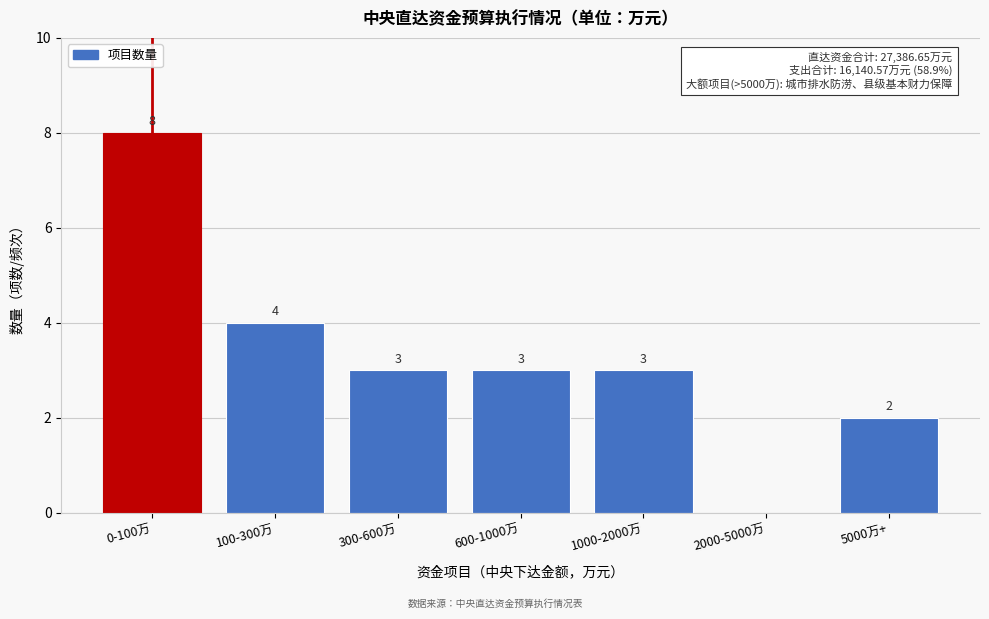

Reading right to left, transcribe all the data shown in this chart.

5000万+=2	2000-5000万=0	1000-2000万=3	600-1000万=3	300-600万=3	100-300万=4	0-100万=8